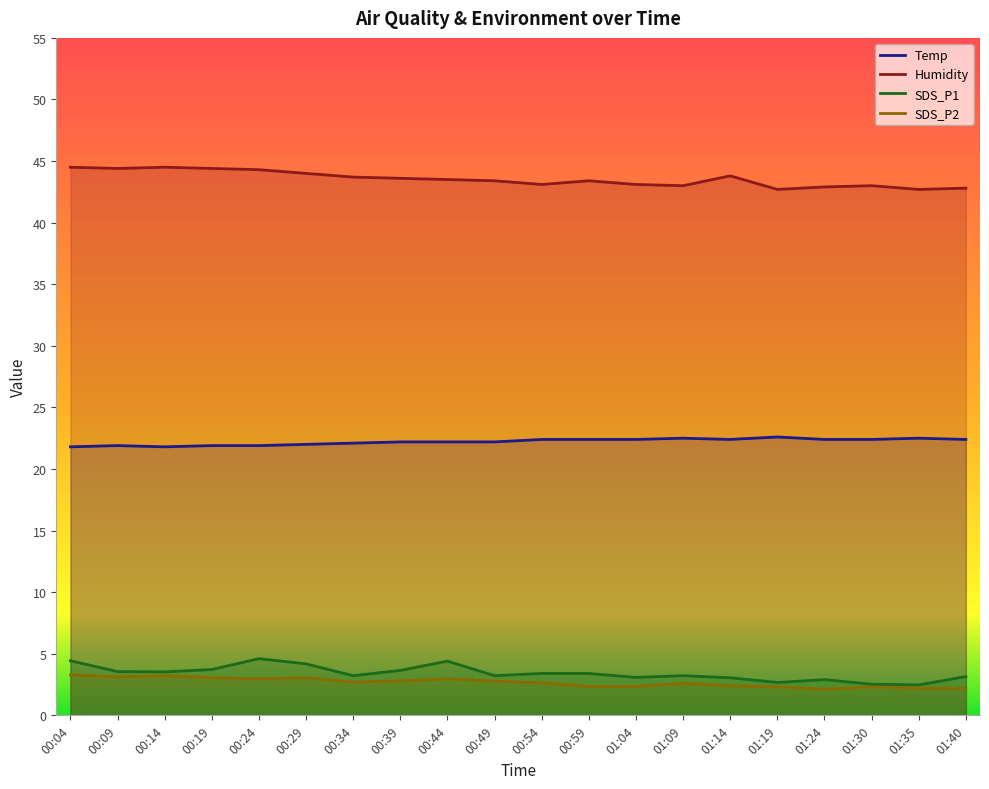

How many interior local peaks does the SDS_P1 series have?

4